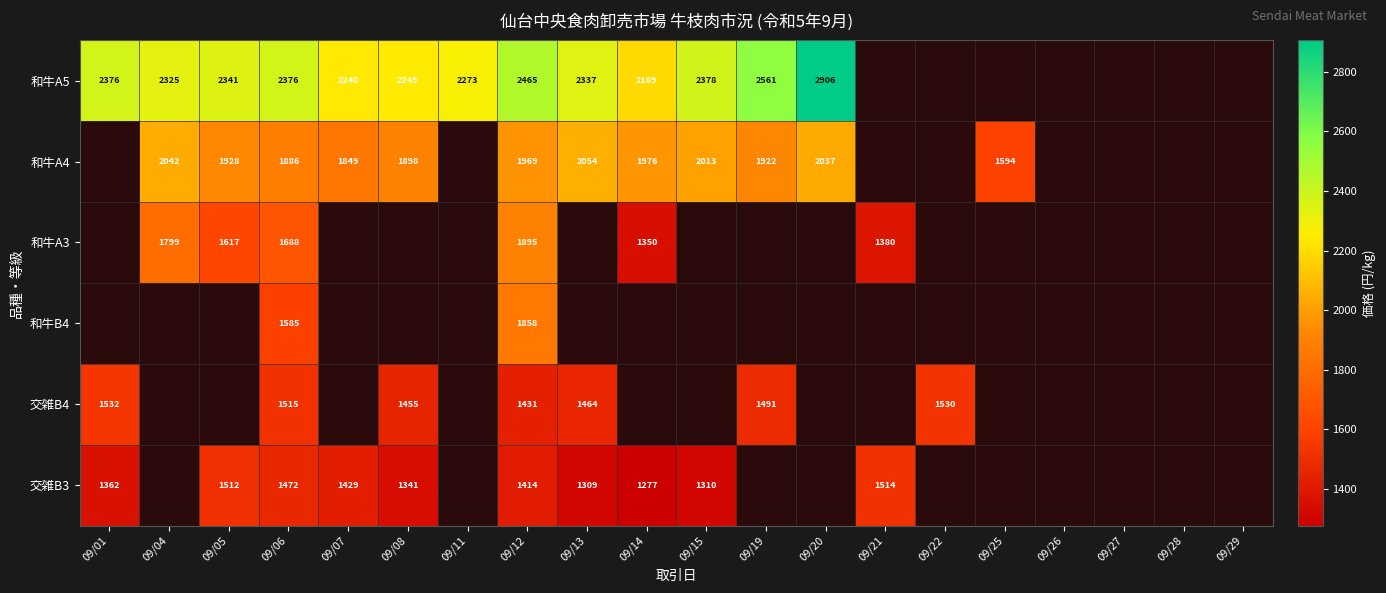

Which has a higher value, 09/26 or 09/29?

09/29